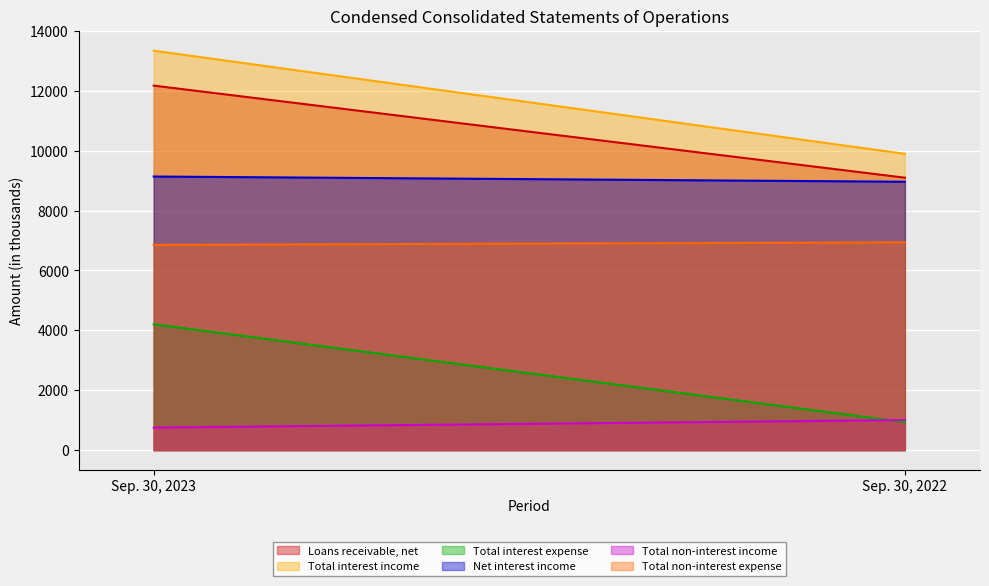

At which label is Net interest income closest to 9052?

Sep. 30, 2023